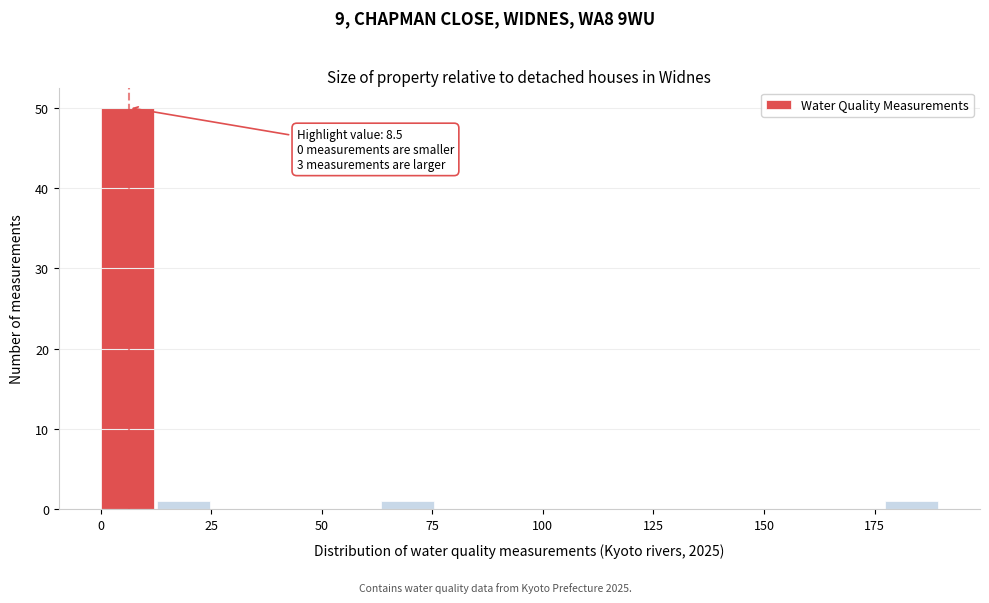

Read against the x-axis, roughly where is the centre of the tallest bar?

5